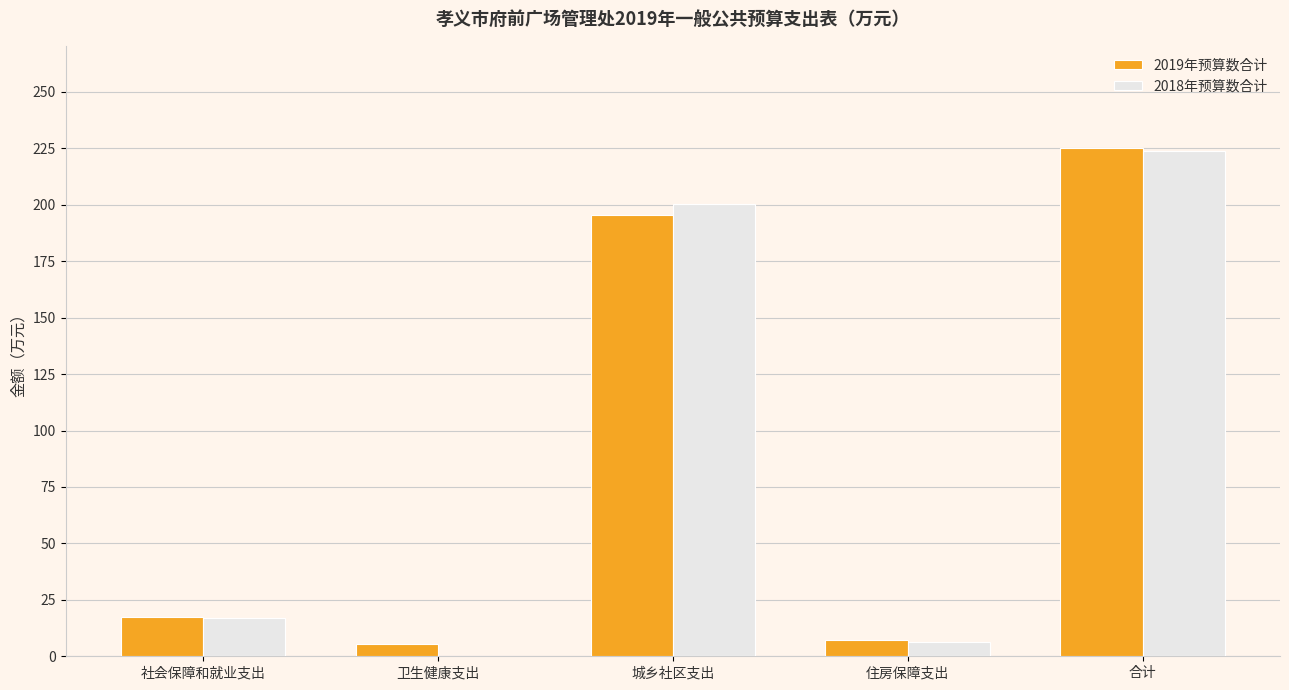

Where does the 2018年预算数合计 series first go above 16?

社会保障和就业支出